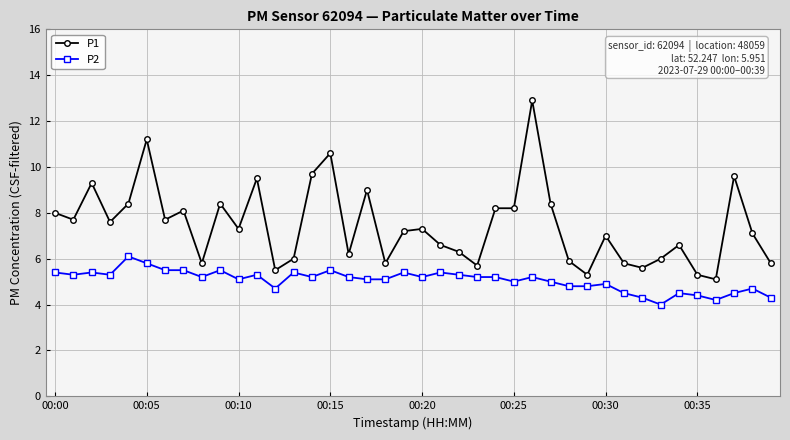

List the series in order of their overall mean, highest first.

P1, P2